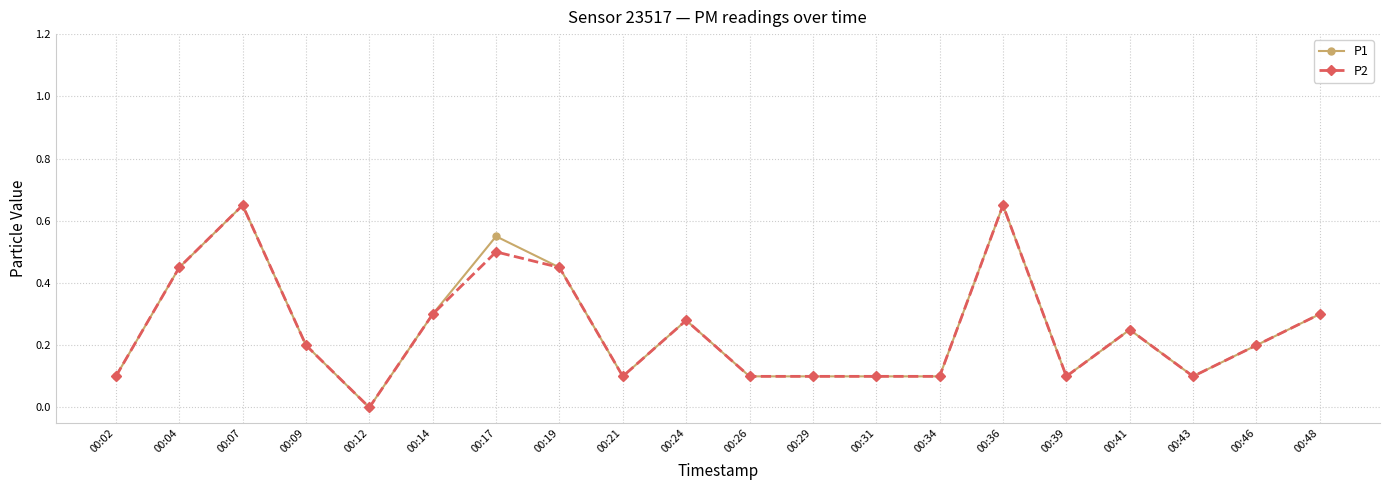

Count the P2 values in the range 0 to 1.

20